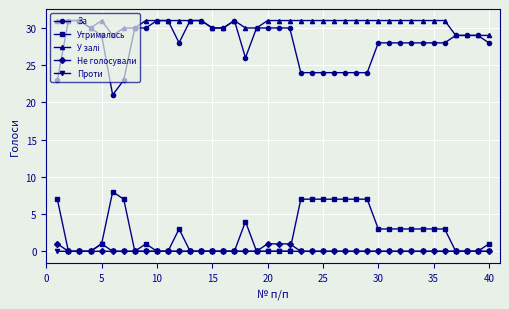

What is the maximum value for За?

31